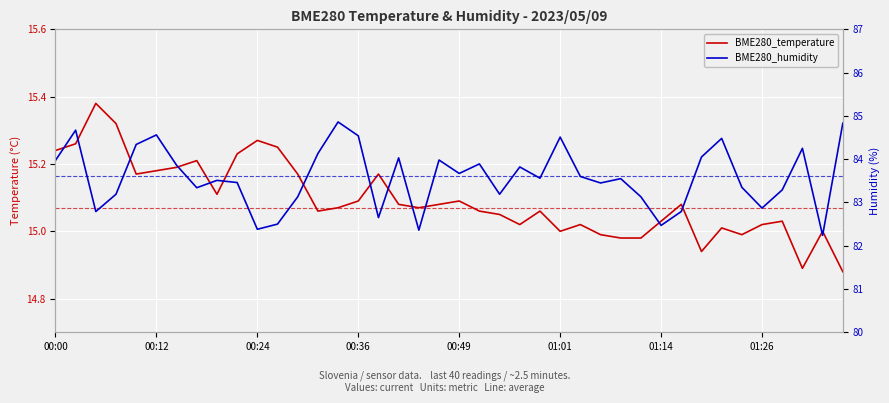

Is it true that BME280_temperature equals 15.2 at 11?

True